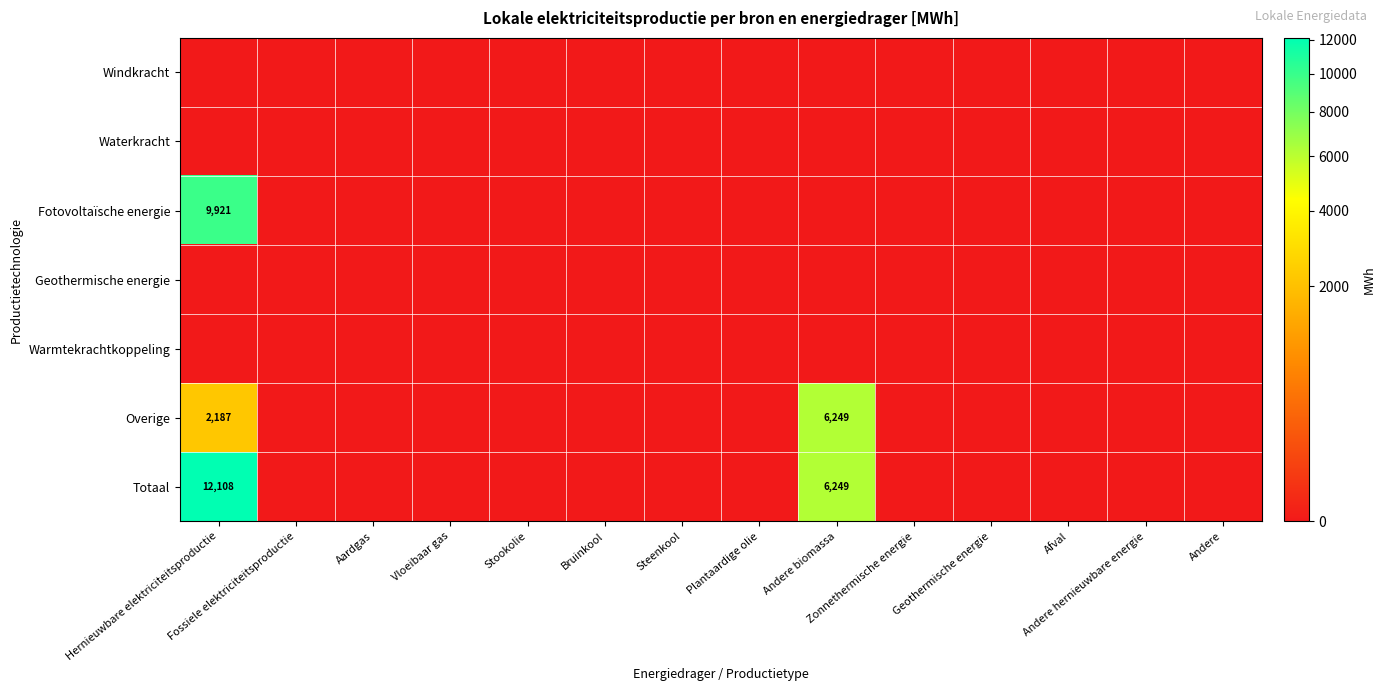

The value of Fotovoltaïsche energie at Stookolie is -5509.7. True or false?

False